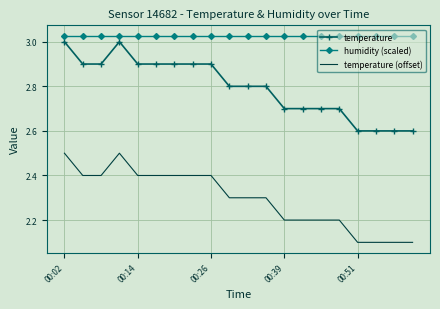

What is the minimum value shown in the chart?

2.1